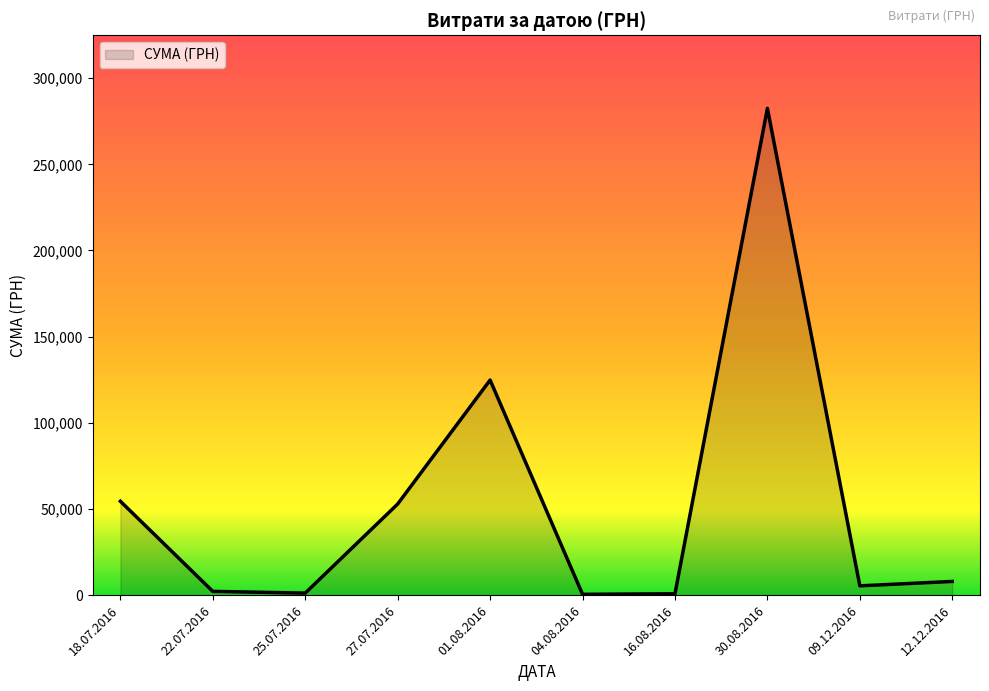

How many lines are shown in the chart?

1